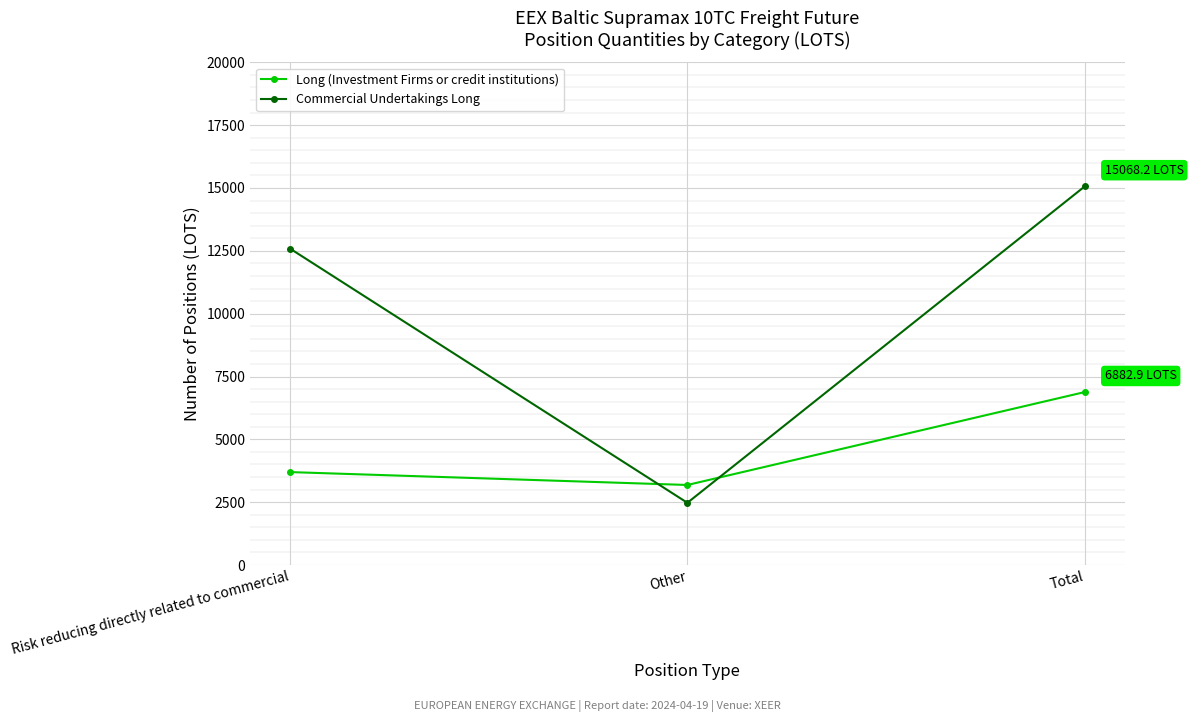

Is it true that Long (Investment Firms or credit institutions) equals 4291.1 at Other?

False